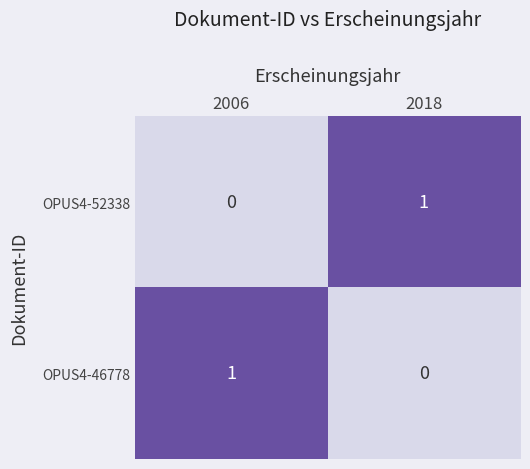

List the labels in order of OPUS4-52338 value, smallest first.

2006, 2018